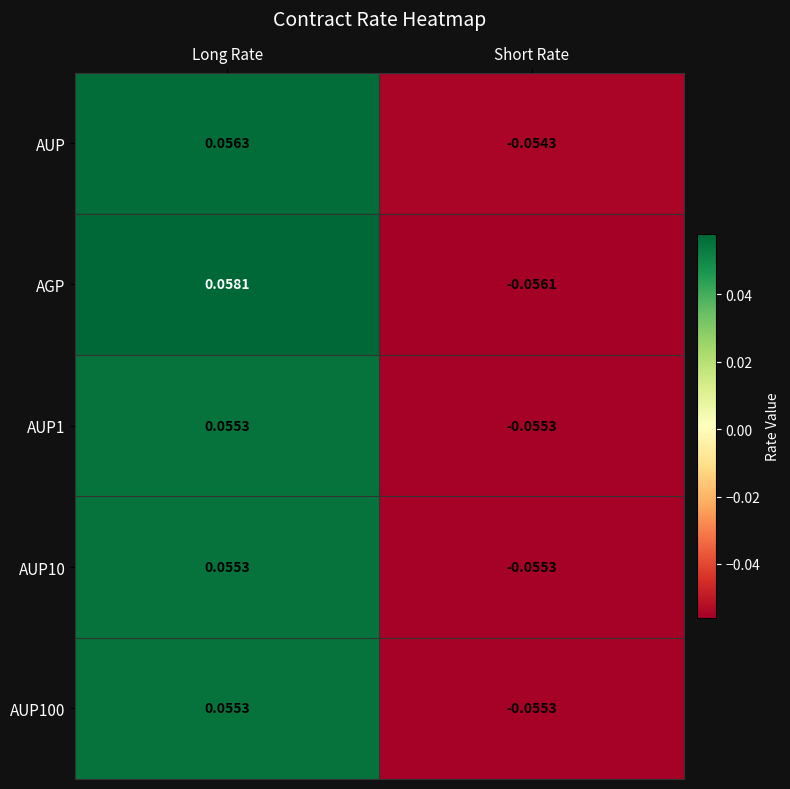

What is the total value across all series at Short Rate?

-0.3